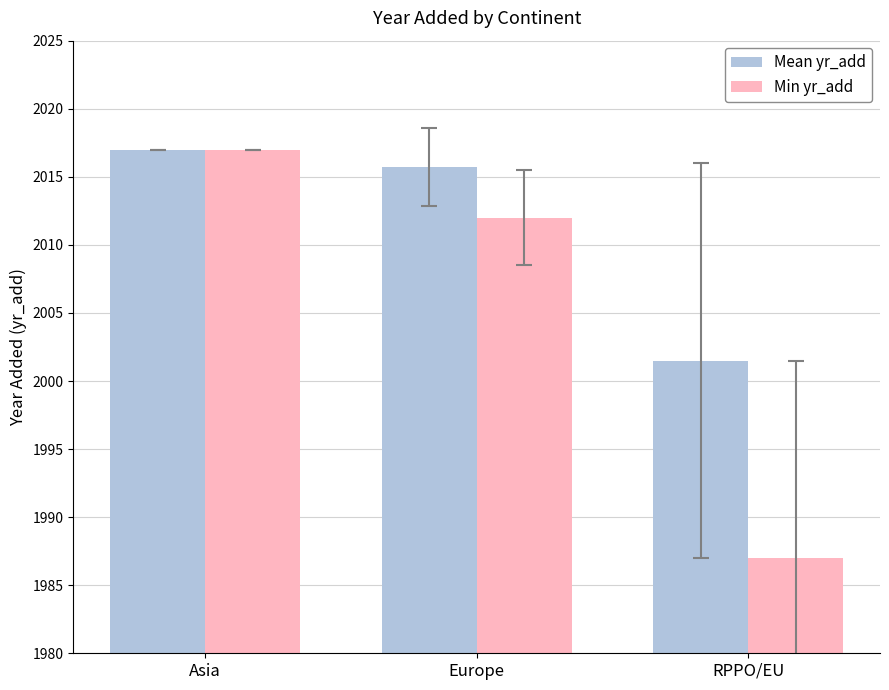

What is the sum of the Mean yr_add values at RPPO/EU and Asia?

4018.5